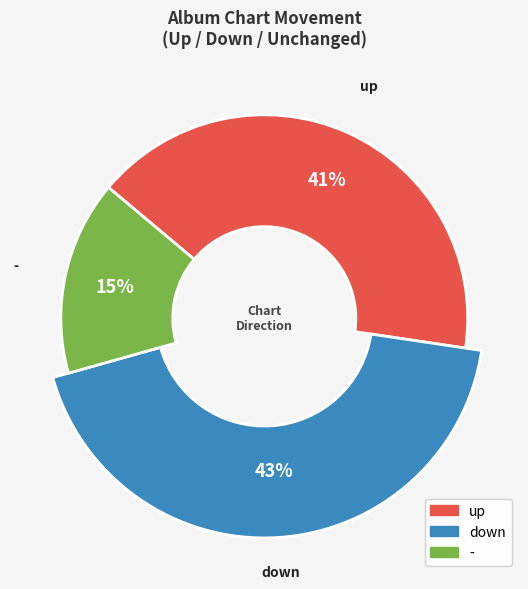

What is the total percentage of up and down?

84.5%